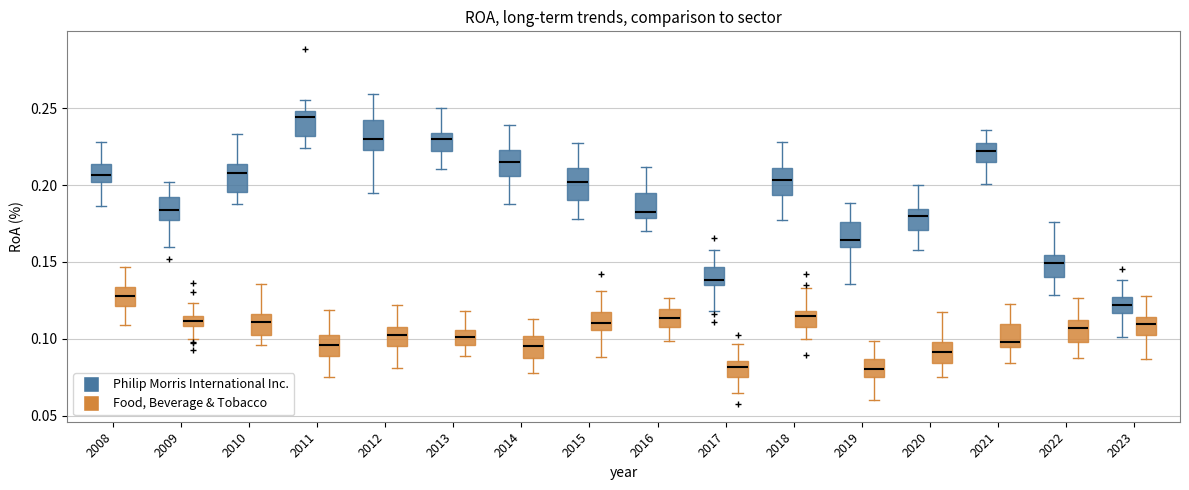

Where is the lower edge of the box for 2018 (Philip Morris International Inc.) on the y-axis? The values are not printed on the chart, so give them approximately, as read against the axis.

0.195